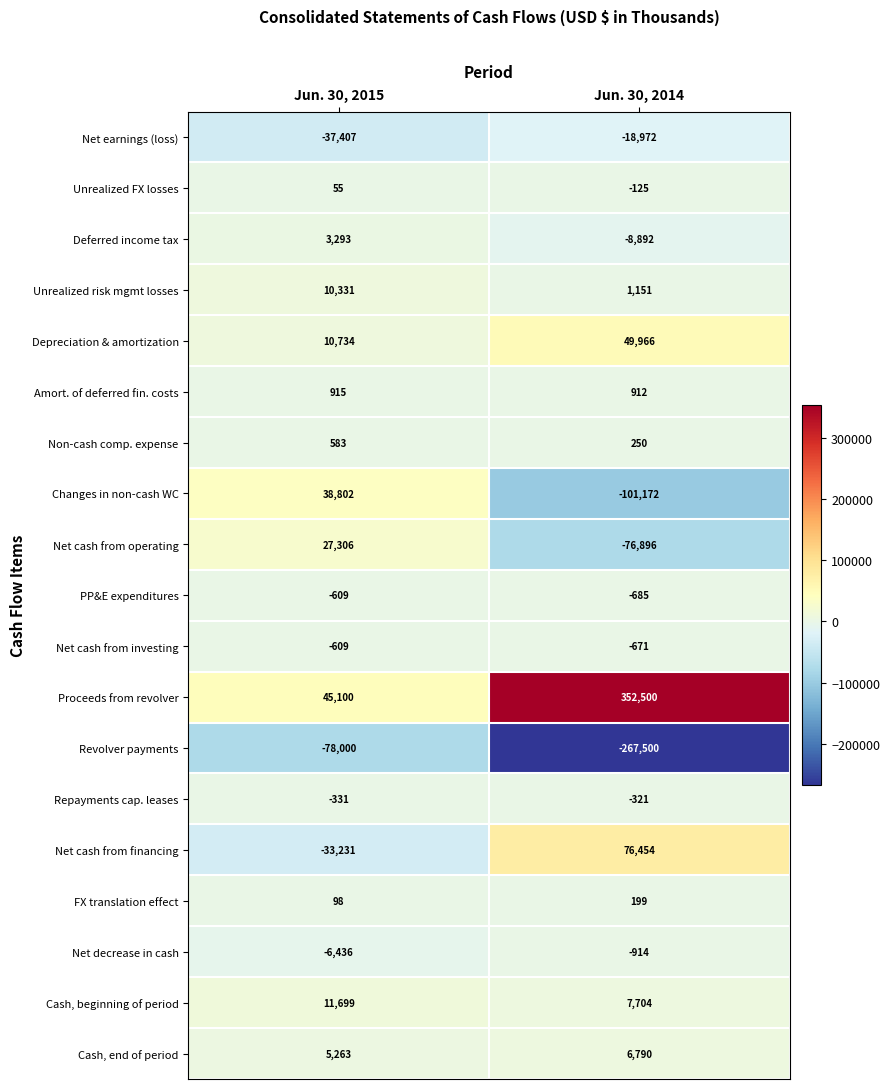

What is the smallest value displayed?

-267500